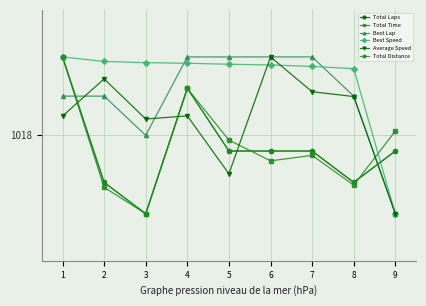

Reading left to right, transcribe all the data shown in this chart.

Total Laps: 1=1025.5	2=1013.5	3=1010.5	4=1022.5	5=1016.5	6=1016.5	7=1016.5	8=1013.5	9=1016.5
Total Time: 1=1025.5	2=1013.0	3=1010.5	4=1022.5	5=1017.6	6=1015.6	7=1016.1	8=1013.2	9=1018.4
Best Lap: 1=1021.8	2=1021.8	3=1018.0	4=1025.5	5=1025.5	6=1025.5	7=1025.5	8=1021.8	9=1010.5
Best Speed: 1=1025.5	2=1025.1	3=1025.0	4=1024.9	5=1024.8	6=1024.7	7=1024.6	8=1024.4	9=1010.5
Average Speed: 1=1019.8	2=1023.4	3=1019.6	4=1019.9	5=1014.3	6=1025.5	7=1022.2	8=1021.7	9=1010.5
Total Distance: 1=1025.5	2=1013.5	3=1010.5	4=1022.5	5=1016.5	6=1016.5	7=1016.5	8=1013.5	9=1016.5